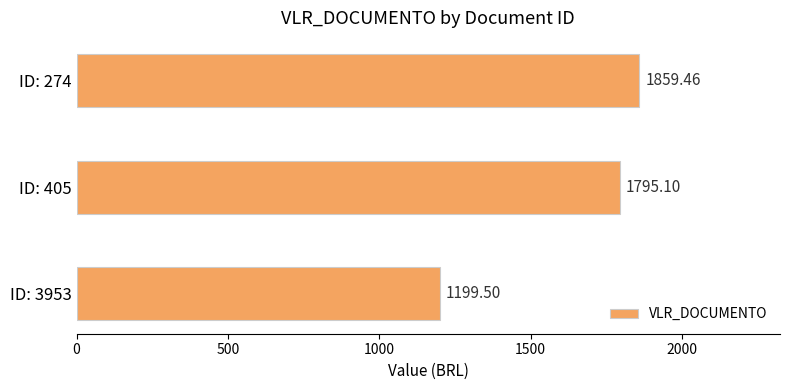

Rank the categories by value from highest to lowest.

ID: 274, ID: 405, ID: 3953